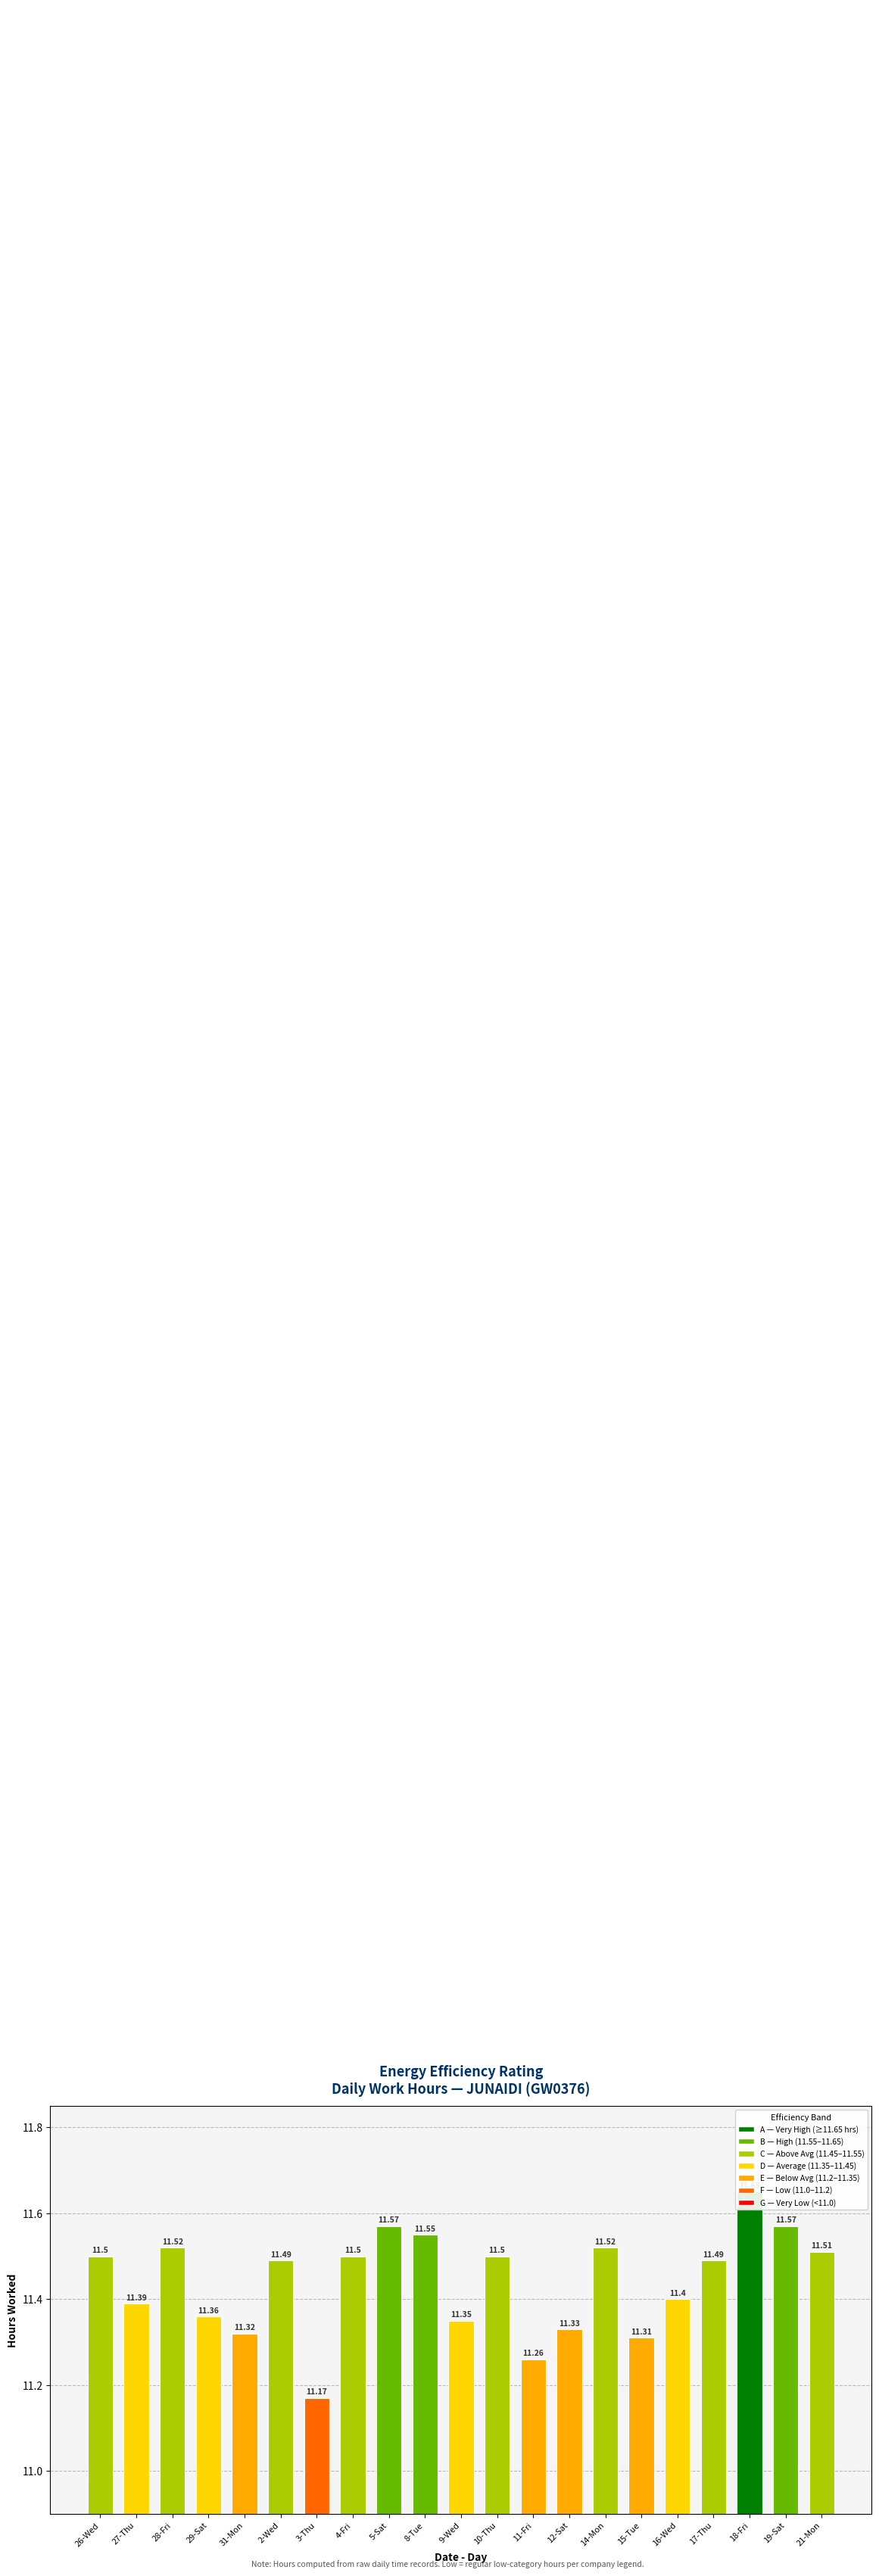

What is the label of the 16th bar from the left?

15-Tue